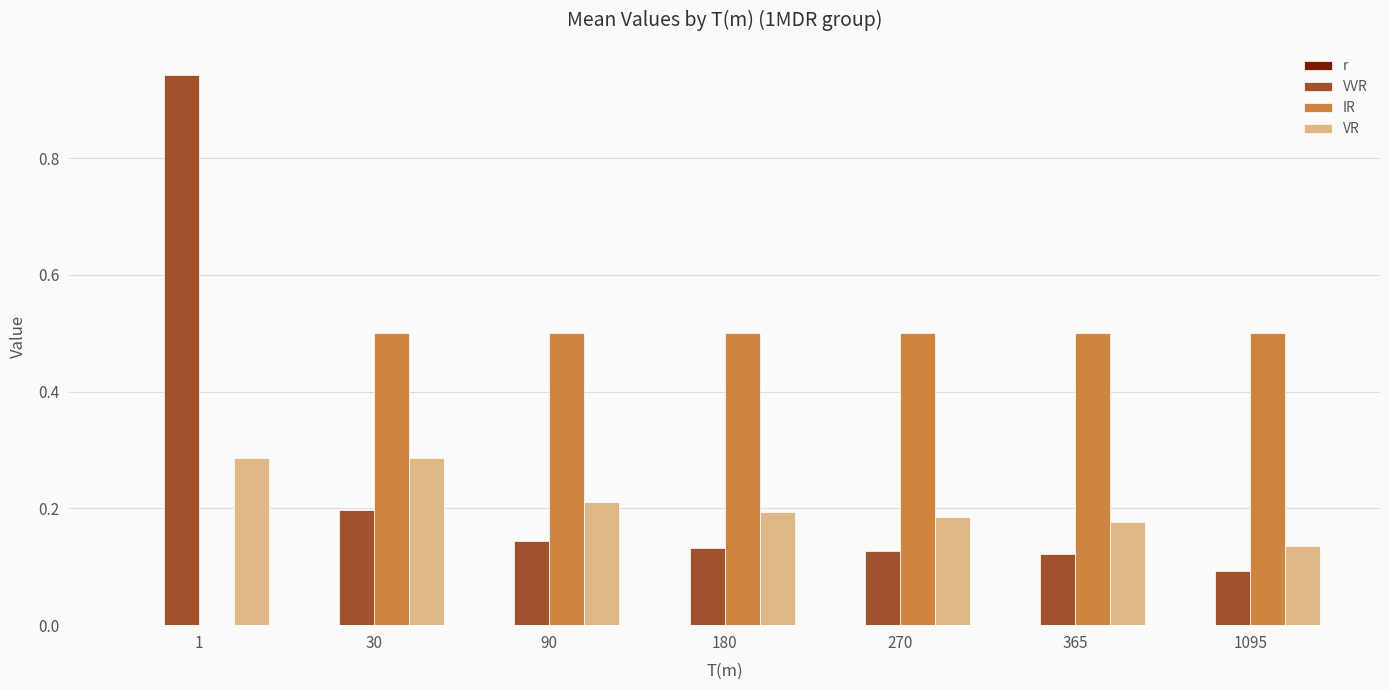

The VR series shows 0.2 at 365. True or false?

True